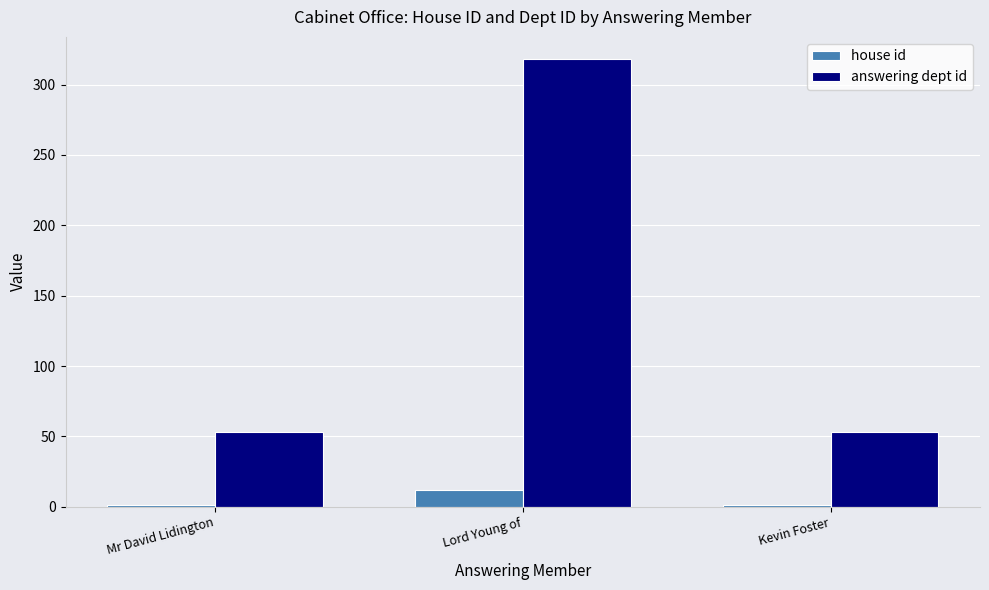

What is the maximum value for house id?

12